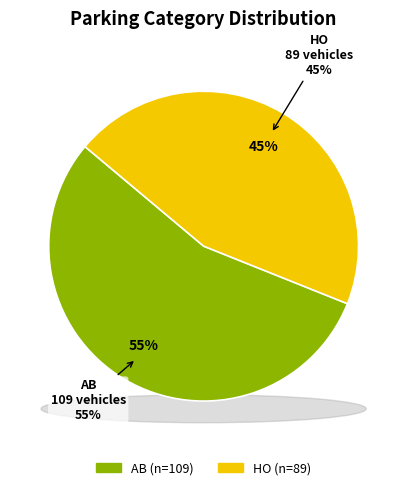

Combined, what portion of the pie is HO and AB?

100.0%